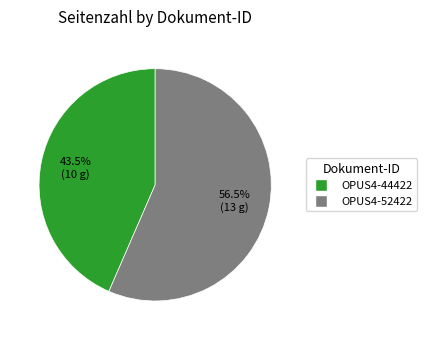

Combined, do OPUS4-44422 and OPUS4-52422 account for over 50%?

Yes